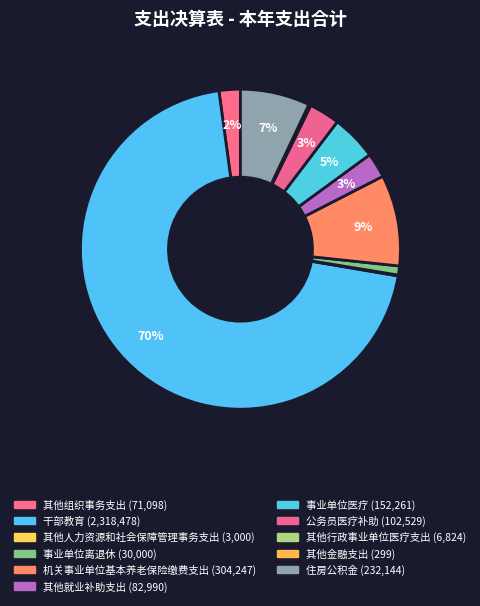

Count the number of slices in the pie.

11